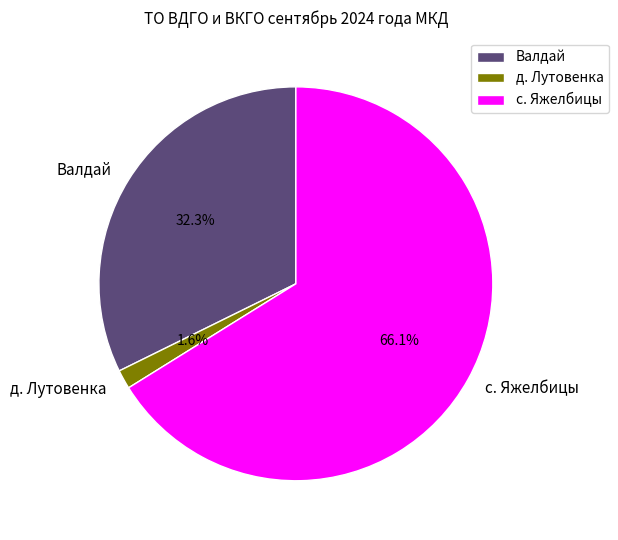

Do д. Лутовенка and с. Яжелбицы together represent more than half of the pie?

Yes